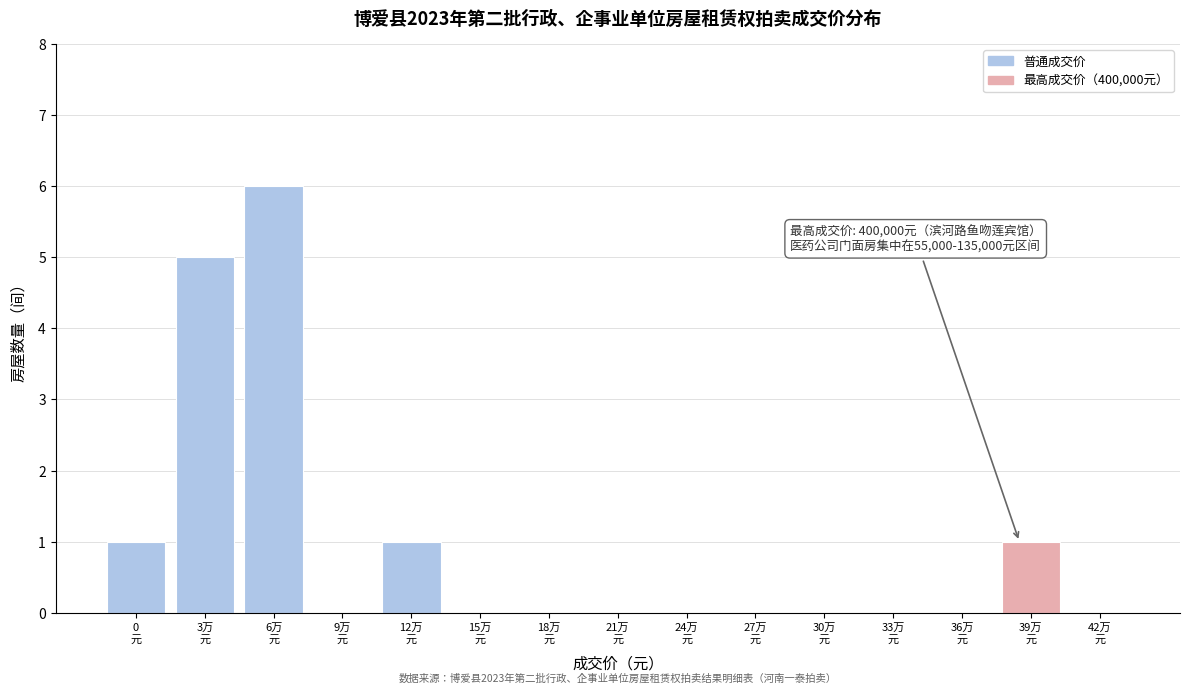

What is the greatest value displayed?

6